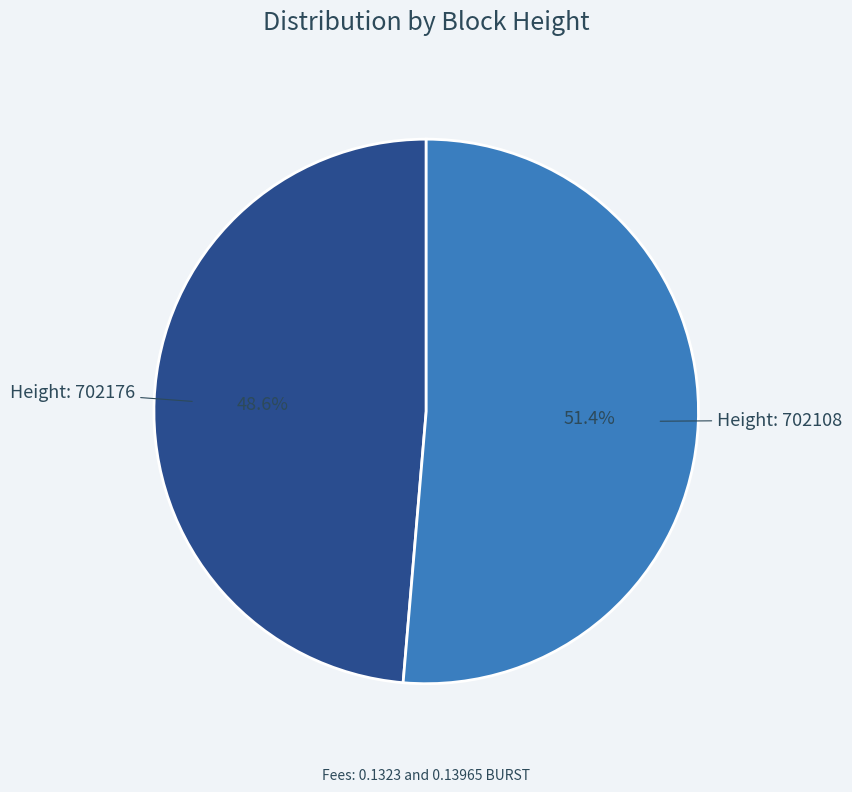

Combined, what portion of the pie is Height: 702176 and Height: 702108?

100.0%